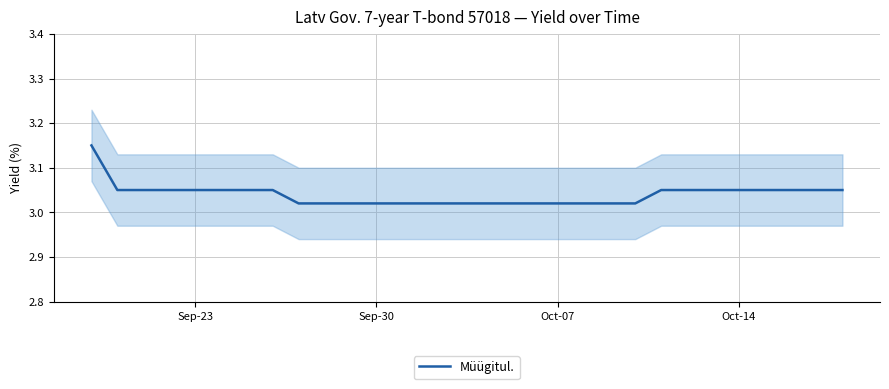

What is the difference between the maximum and minimum values?

0.1